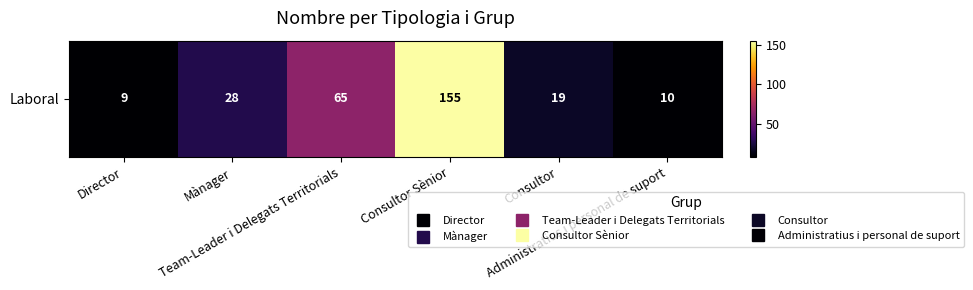

Is it true that the value at Administratius i personal de suport is 7?

False